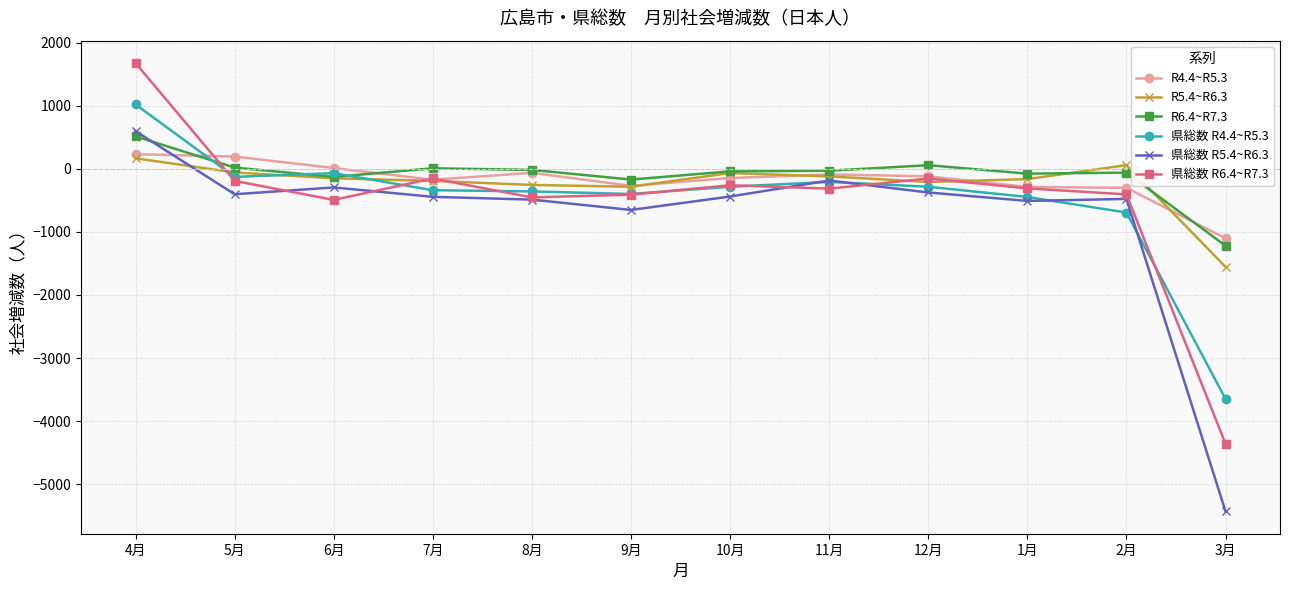

What is the average value of the 県総数 R6.4~R7.3 series?

-484